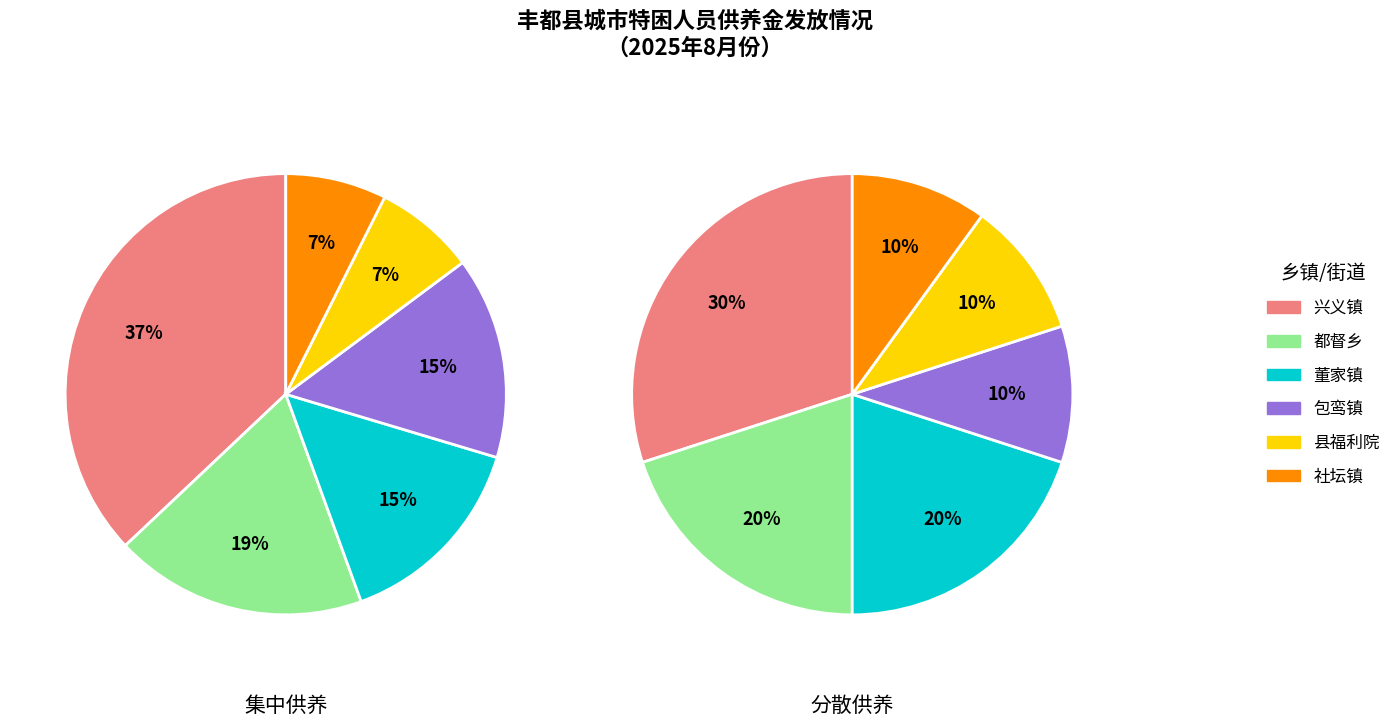

Count the number of slices in the pie.

12